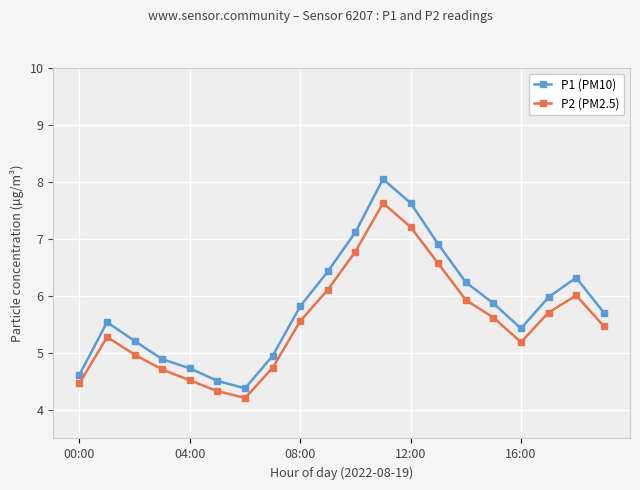

Reading left to right, list all the values displayed in this chart.

P1 (PM10): 4.6	5.5	5.2	4.9	4.7	4.5	4.4	5.0	5.8	6.4	7.1	8.1	7.6	6.9	6.2	5.9	5.4	6.0	6.3	5.7
P2 (PM2.5): 4.5	5.3	5.0	4.7	4.5	4.3	4.2	4.7	5.6	6.1	6.8	7.6	7.2	6.6	5.9	5.6	5.2	5.7	6.0	5.5